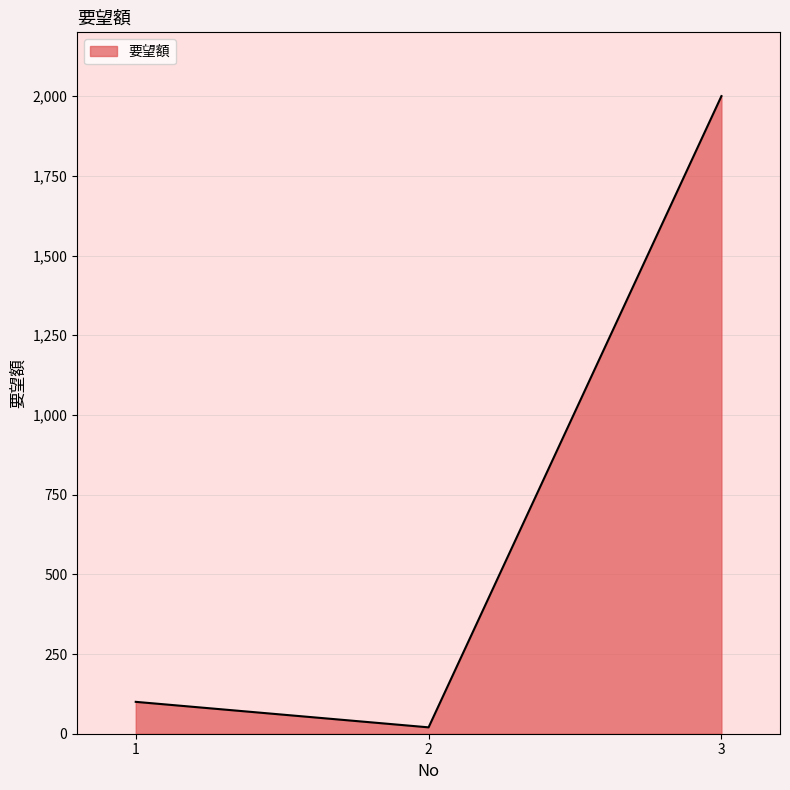

What is the ratio of the value at 1 to the value at 3?

0.1